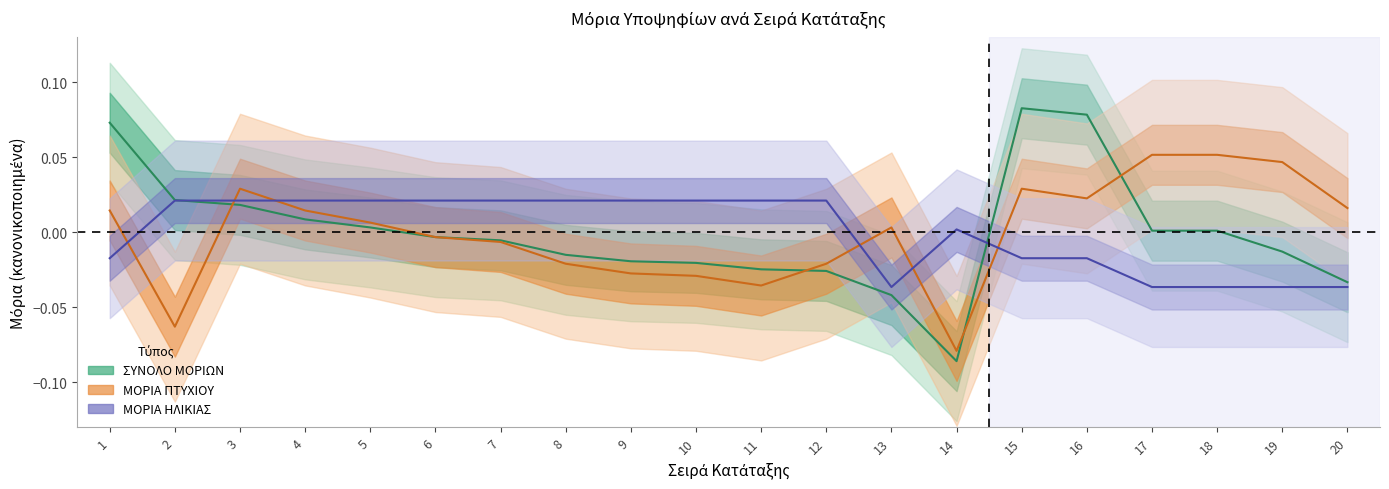

How many data points in ΣΥΝΟΛΟ ΜΟΡΙΩΝ are above 0?

9